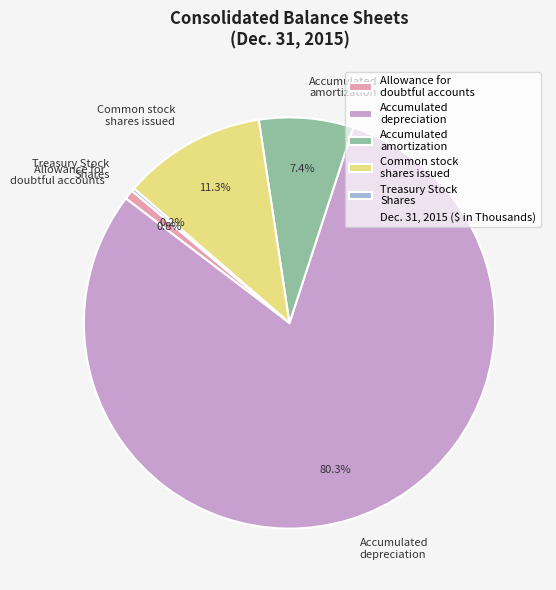

What percentage do Accumulated depreciation and Accumulated amortization together represent?

87.7%